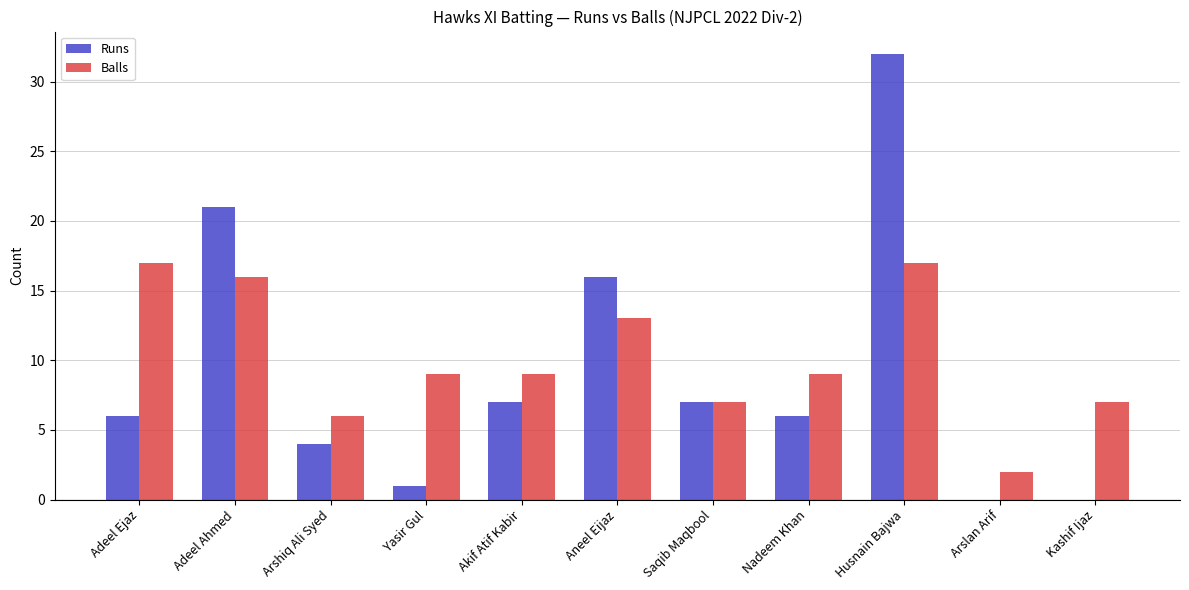

At which category is the sum across all series the highest?

Husnain Bajwa